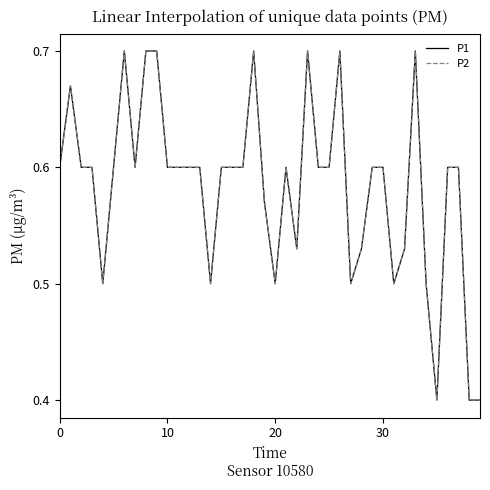

Does the chart display data point markers on the line(s)?

No